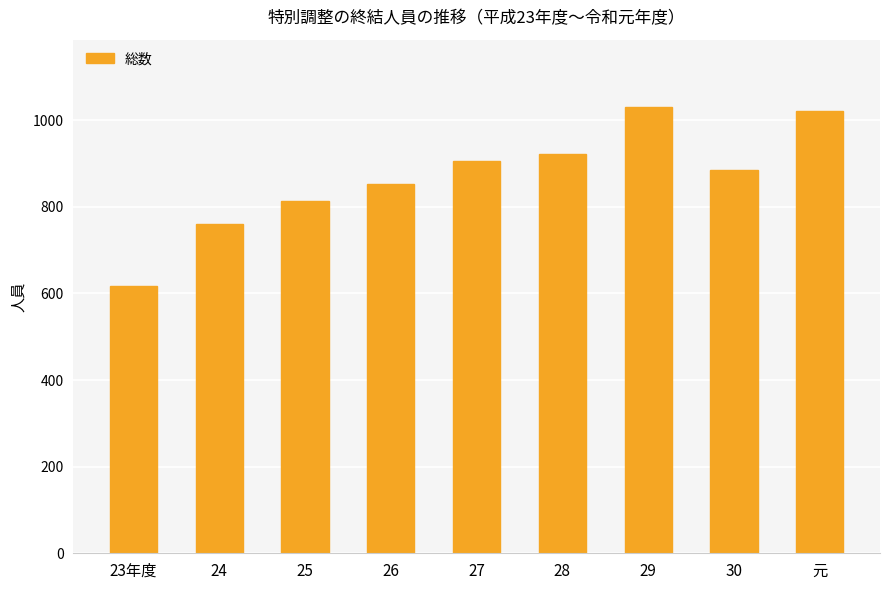

At which label is the value closest to 824?

25